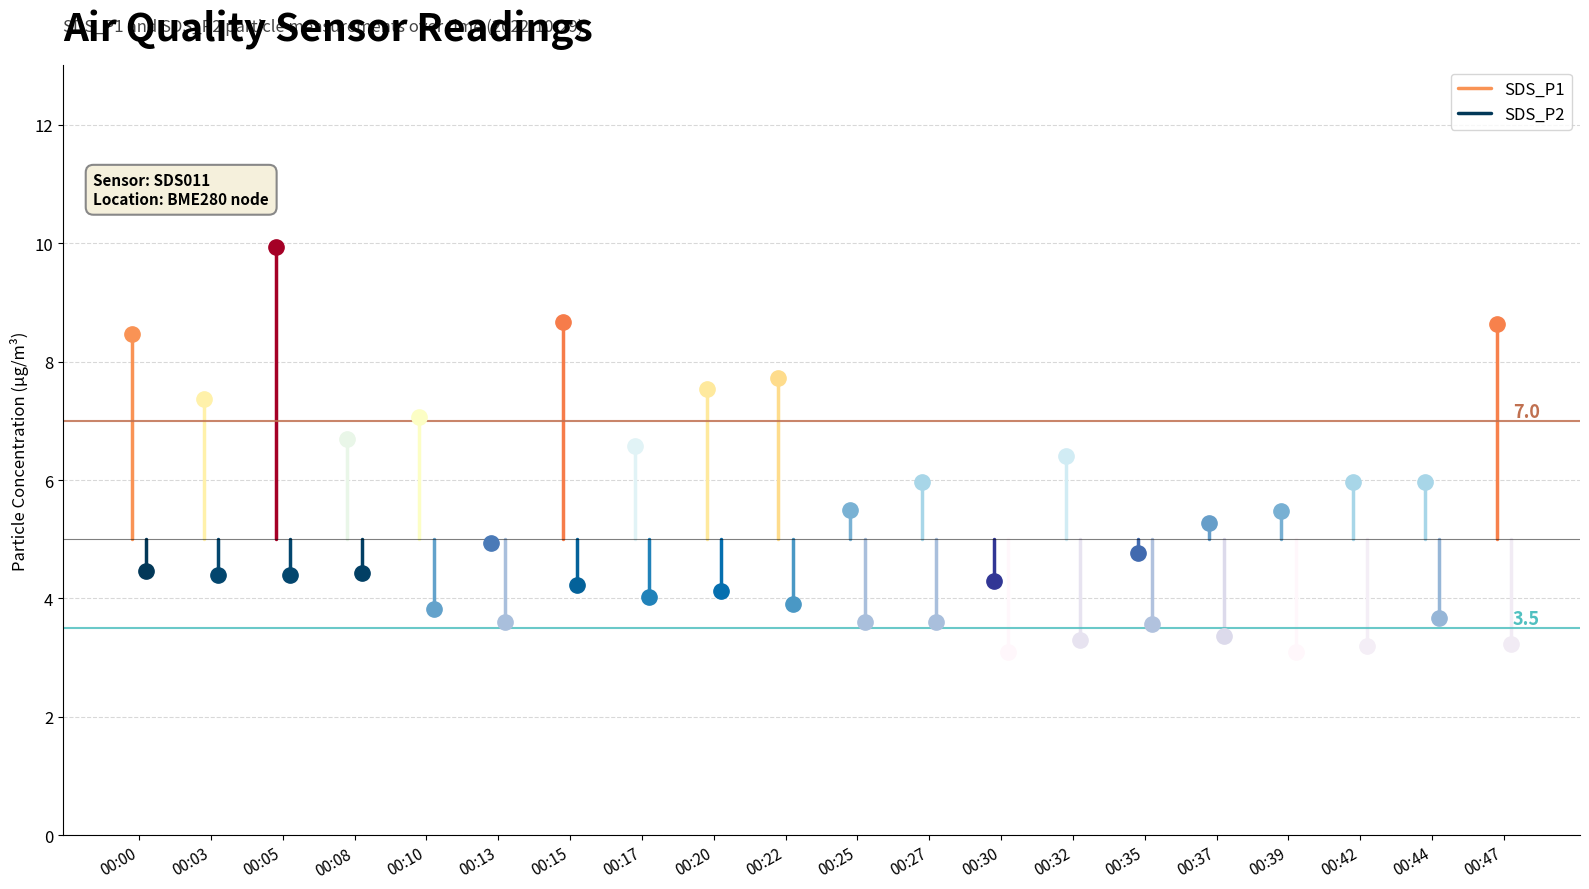

The SDS_P1 series shows 5.1 at 00:03. True or false?

False